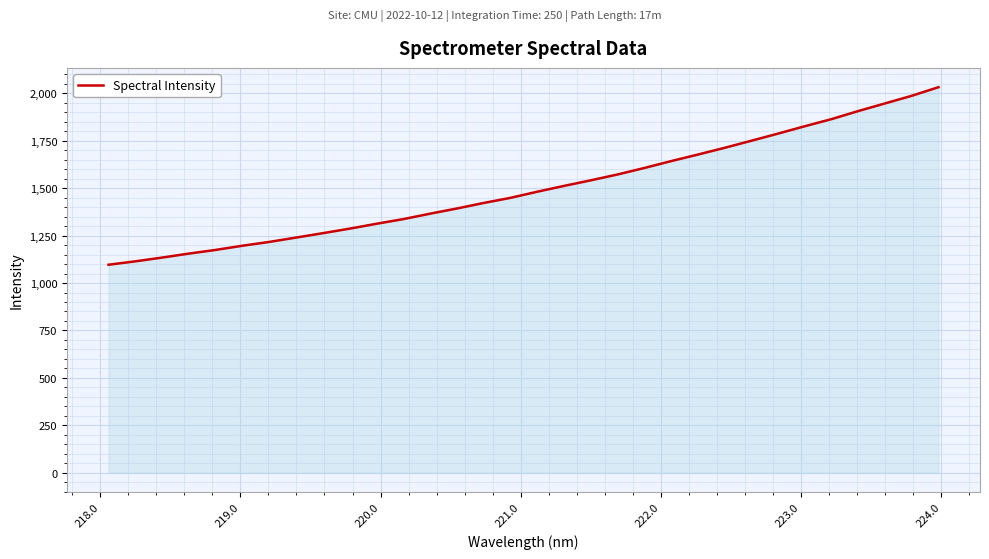

What is the maximum value shown in the chart?

2031.8